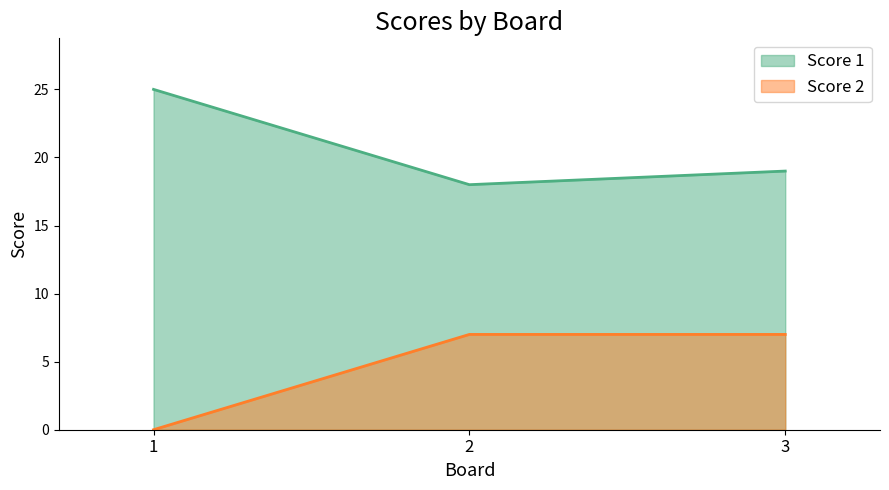

Reading left to right, list all the values displayed in this chart.

Score 1: 1=25	2=18	3=19
Score 2: 1=0	2=7	3=7